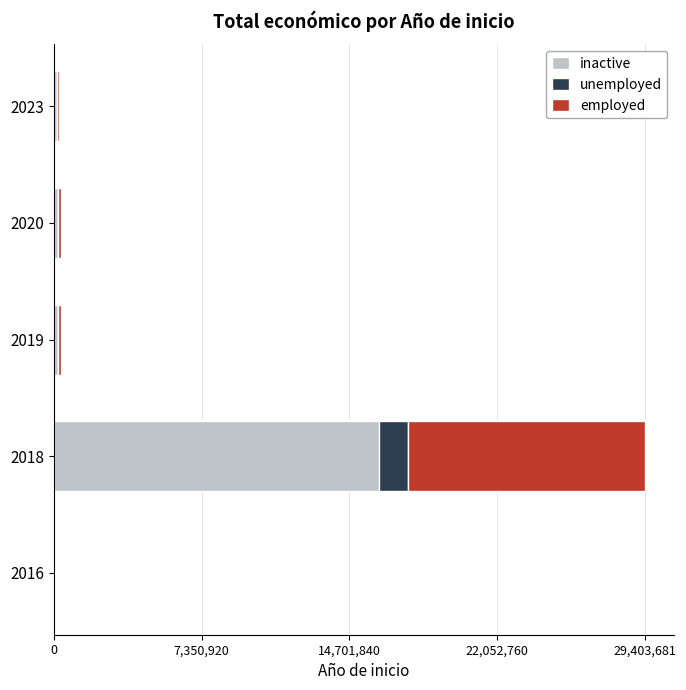

What are all the series names shown in the legend?

inactive, unemployed, employed